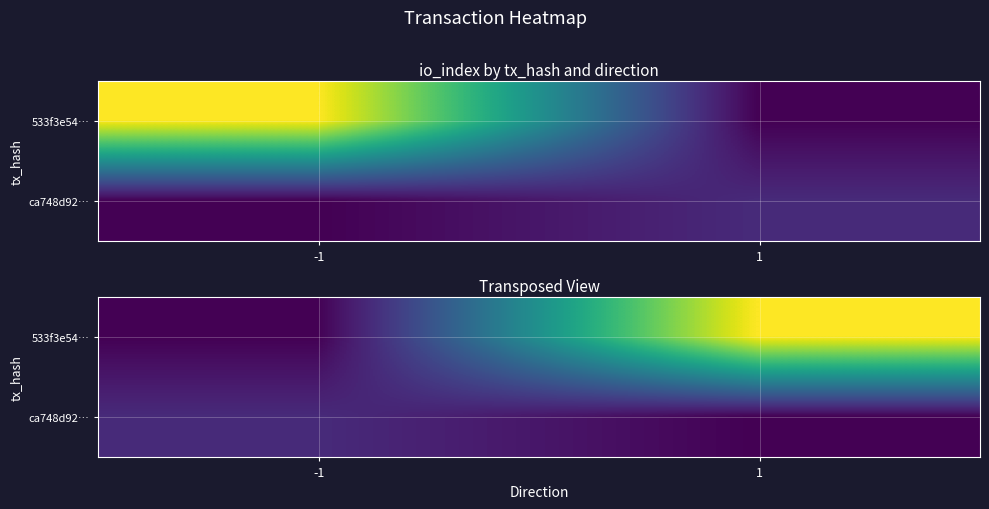

The value of ca748d92… at -1 is 6. True or false?

False